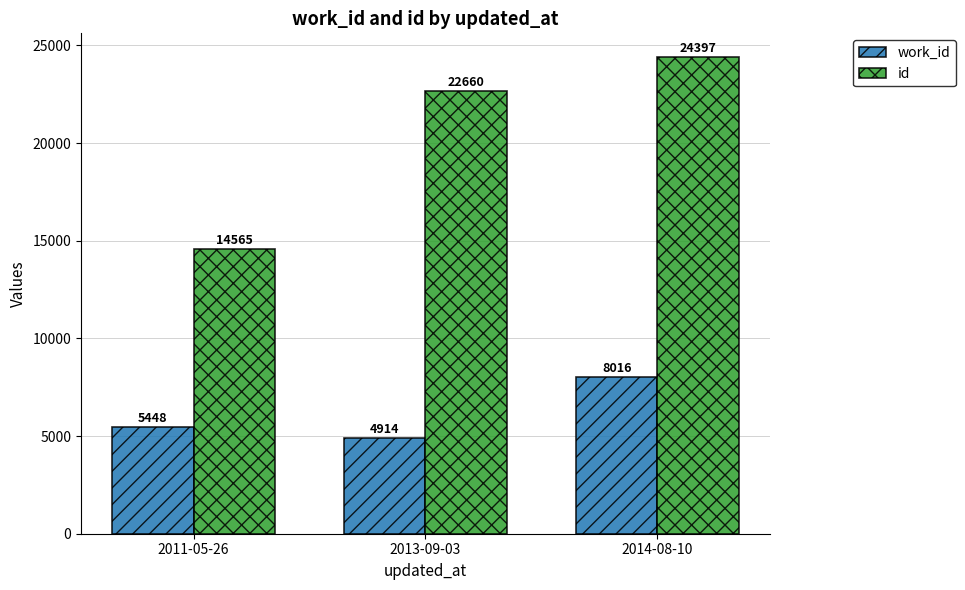

What is the label of the 3rd bar from the right?

2011-05-26